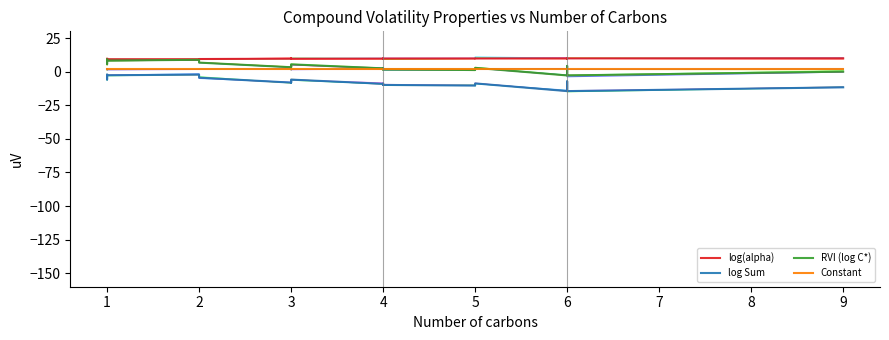

Is it true that log(alpha) equals 9.9 at 6?

True